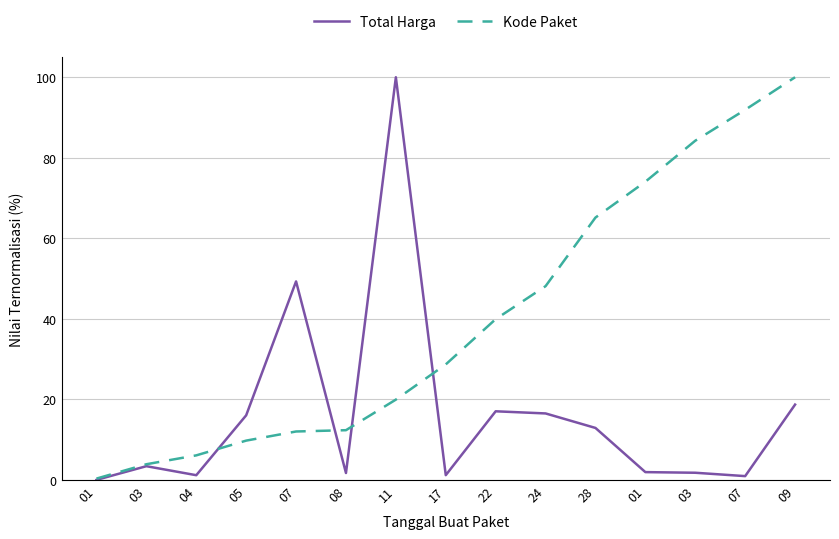

Reading left to right, extract all data points from this chart.

Total Harga: 01=0.0	03=3.4	04=1.2	05=16.0	07=49.3	08=1.7	11=100.0	17=1.2	22=17.0	24=16.5	28=12.9	01=1.9	03=1.8	07=0.9	09=18.7
Kode Paket: 01=0.3	03=3.9	04=6.1	05=9.8	07=12.0	08=12.4	11=19.9	17=28.7	22=39.9	24=48.1	28=65.2	01=74.1	03=84.2	07=91.9	09=100.0